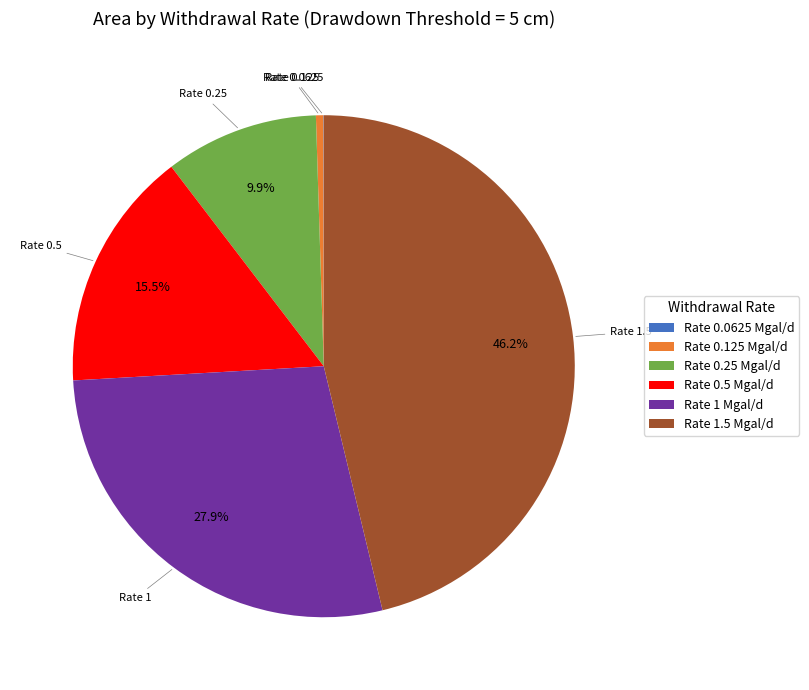

Is the sum of Rate 0.125 Mgal/d and Rate 0.5 Mgal/d greater than half?

No